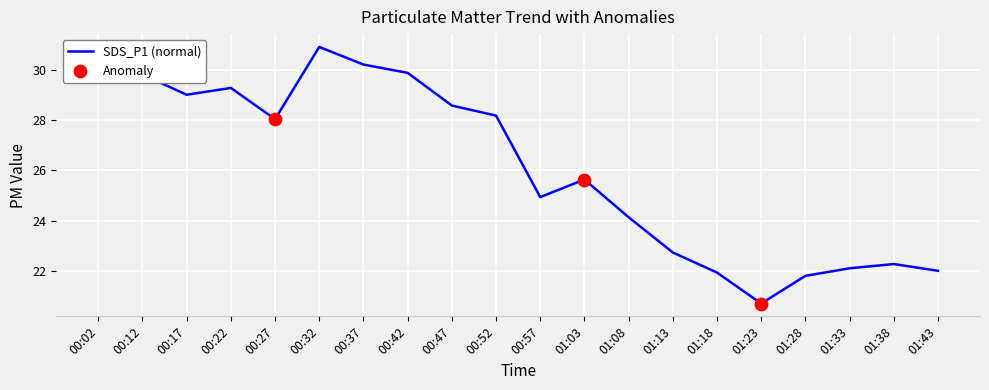

What is the change in value from 00:02 to 00:42?

-0.1